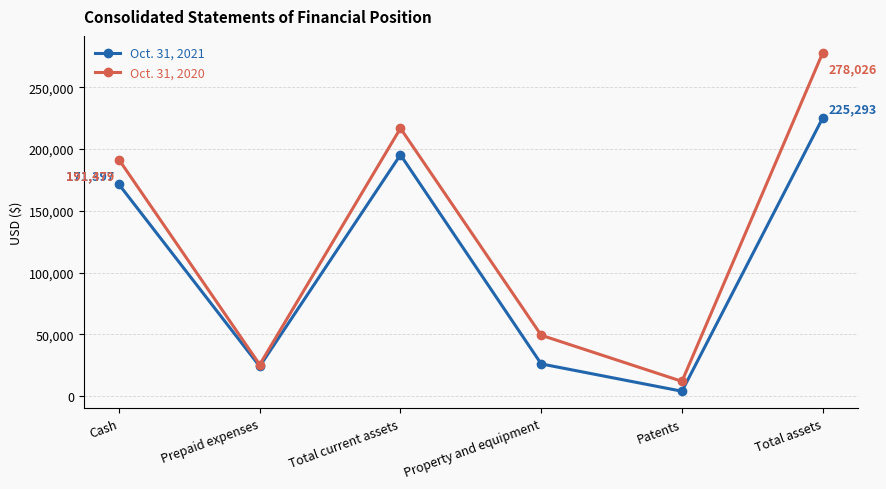

Reading left to right, what are all the values shown in this chart?

Oct. 31, 2021: 171397	24007	195404	26012	3877	225293
Oct. 31, 2020: 191479	25421	216900	49249	11877	278026